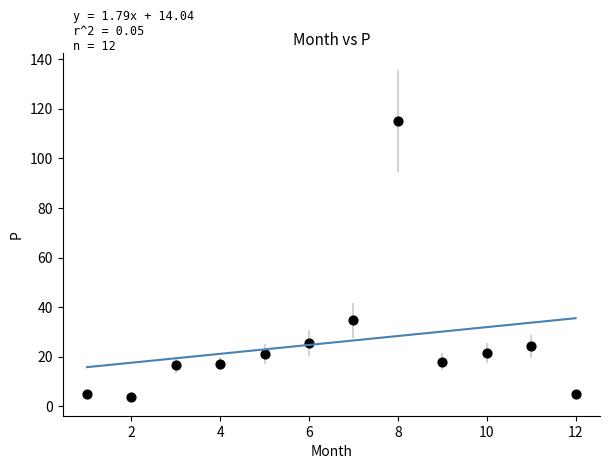

What Y value in the scatter plot is closest to 59?

34.7